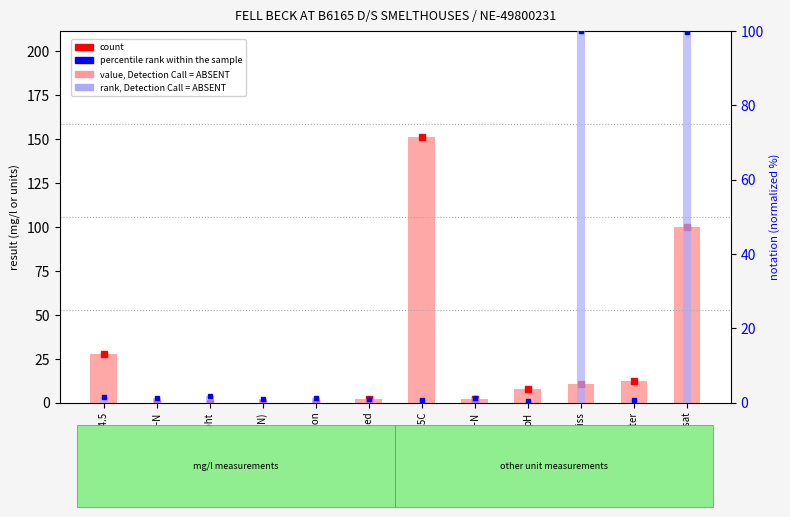

The value of rank, Detection Call = ABSENT at Alky pH 4.5 is 1.6. True or false?

True